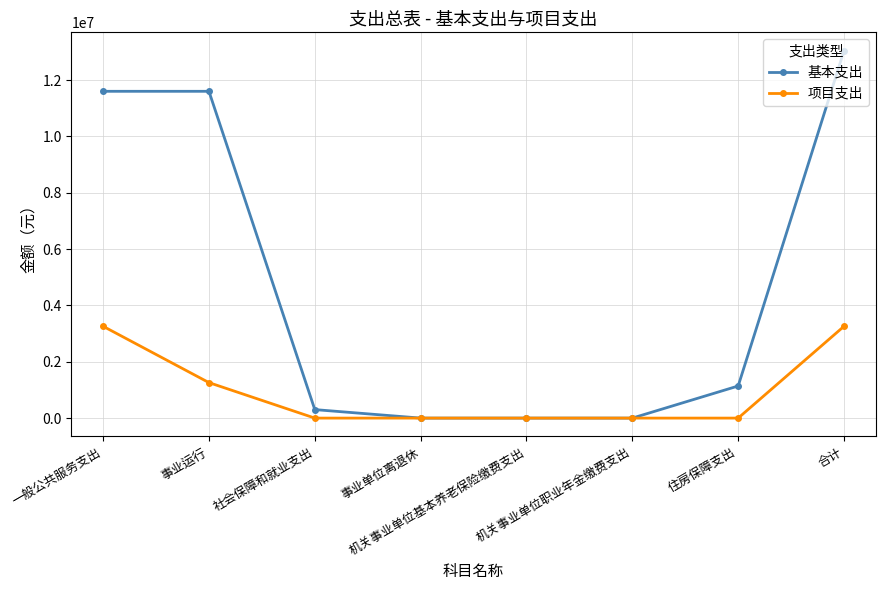

Which label corresponds to the largest value in the chart?

合计